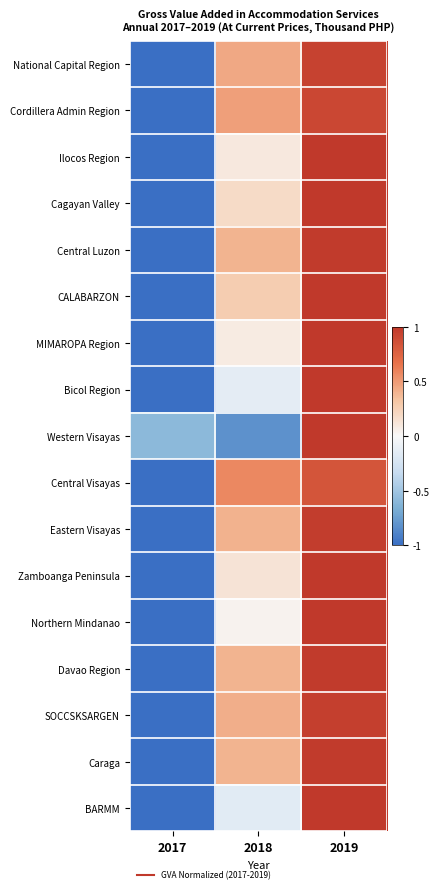

What is the spread (max minus min) of values at 2019?

0.2